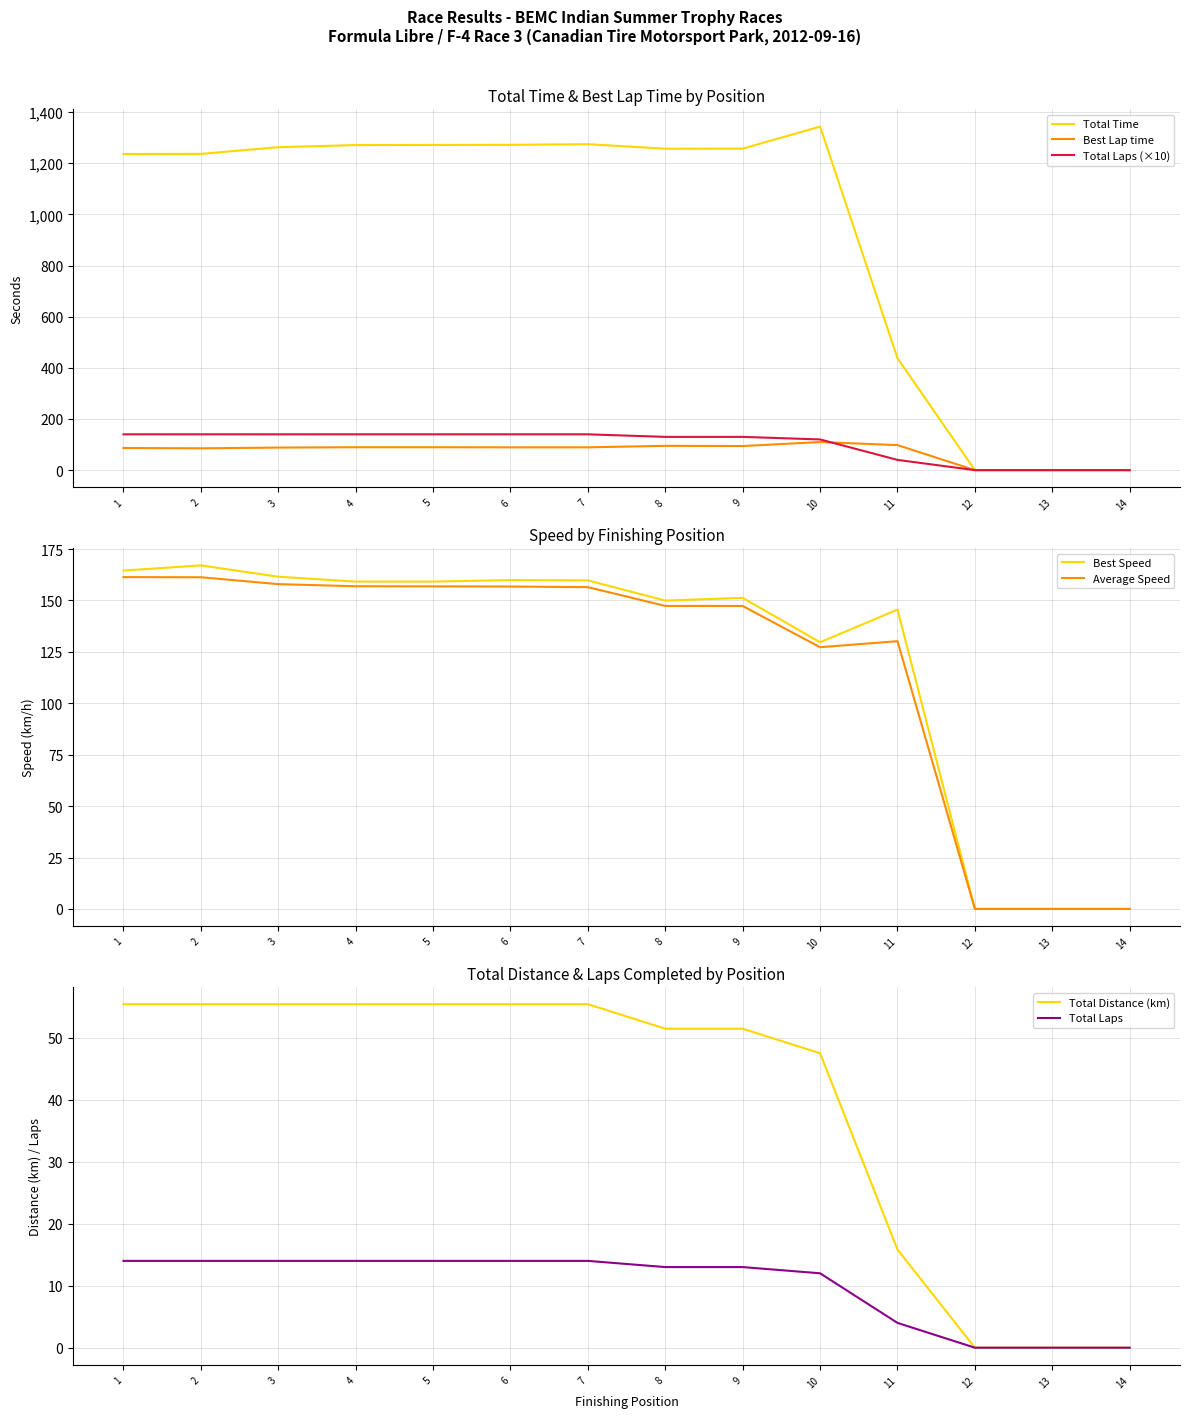

At how many categories does at least one series exceed 740?

10